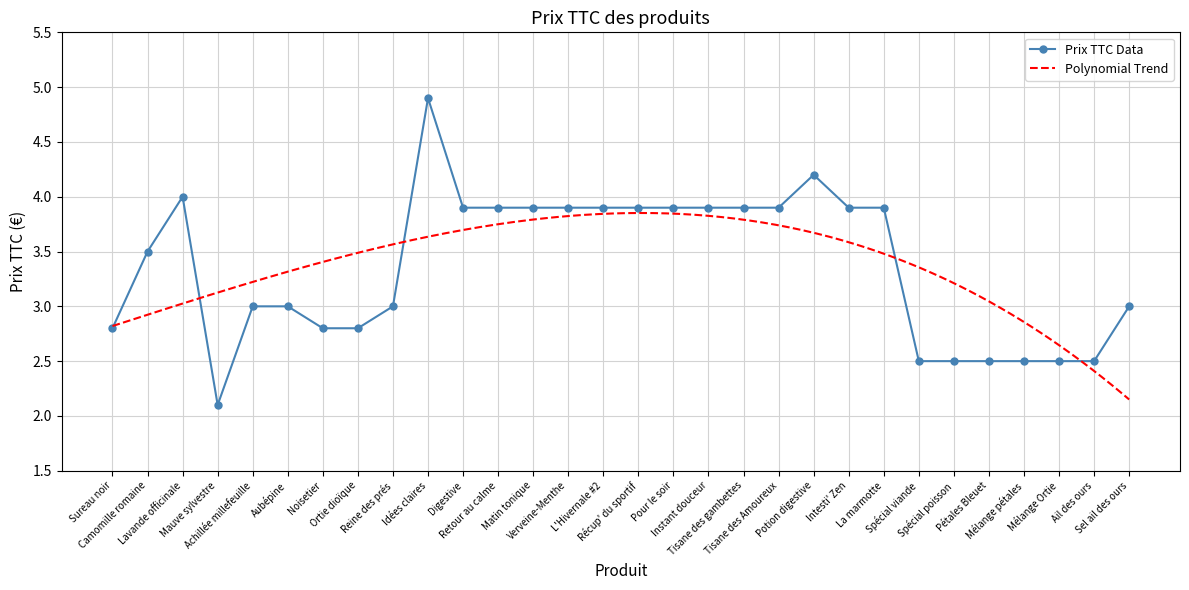

Which category has the highest value across all series?

Idées claires